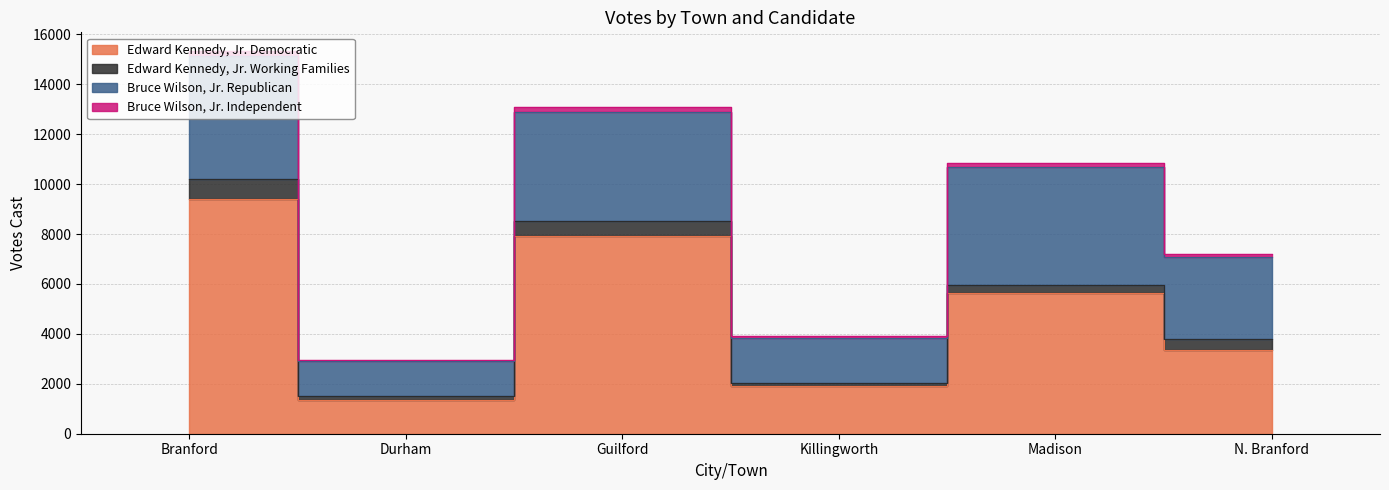

True or false: Edward Kennedy, Jr. Democratic has a value of 10306 at Guilford.

False